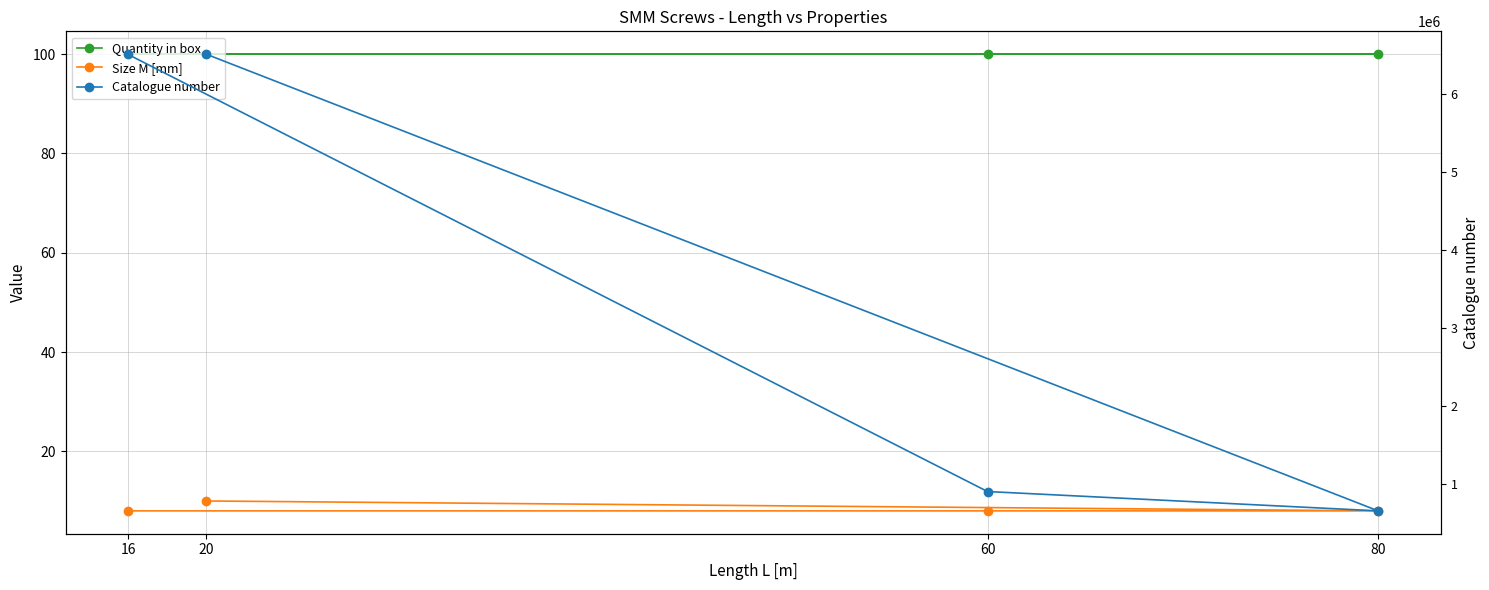

The value of Size M [mm] at 16 is 3. True or false?

False